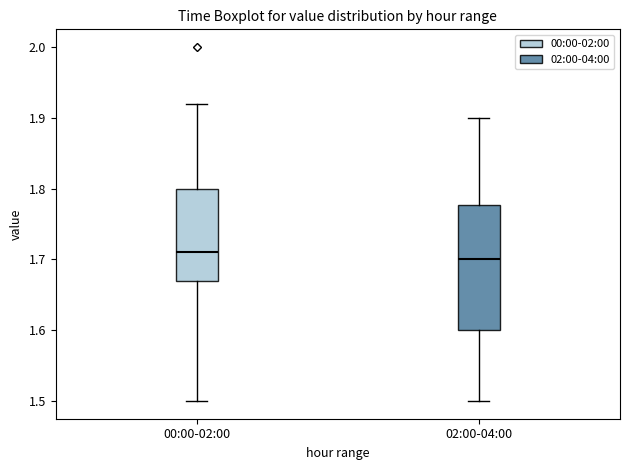

Where does the median line of the box for 00:00-02:00 sit on the y-axis? The values are not printed on the chart, so give them approximately, as read against the axis.

1.71